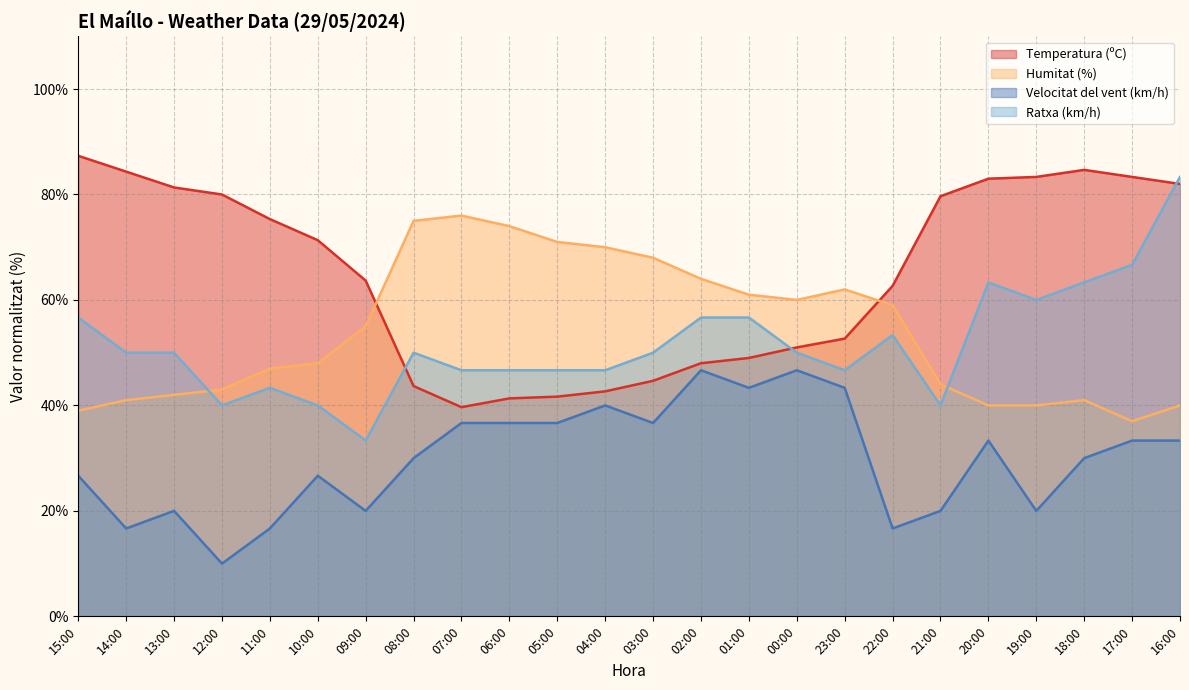

Reading right to left, transcribe all the data shown in this chart.

Temperatura (ºC): 82.0	83.3	84.7	83.3	83.0	79.7	62.7	52.7	51.0	49.0	48.0	44.7	42.7	41.7	41.3	39.7	43.7	63.7	71.3	75.3	80.0	81.3	84.3	87.3
Humitat (%): 40.0	37.0	41.0	40.0	40.0	44.0	59.0	62.0	60.0	61.0	64.0	68.0	70.0	71.0	74.0	76.0	75.0	55.0	48.0	47.0	43.0	42.0	41.0	39.0
Velocitat del vent (km/h): 33.3	33.3	30.0	20.0	33.3	20.0	16.7	43.3	46.7	43.3	46.7	36.7	40.0	36.7	36.7	36.7	30.0	20.0	26.7	16.7	10.0	20.0	16.7	26.7
Ratxa (km/h): 83.3	66.7	63.3	60.0	63.3	40.0	53.3	46.7	50.0	56.7	56.7	50.0	46.7	46.7	46.7	46.7	50.0	33.3	40.0	43.3	40.0	50.0	50.0	56.7